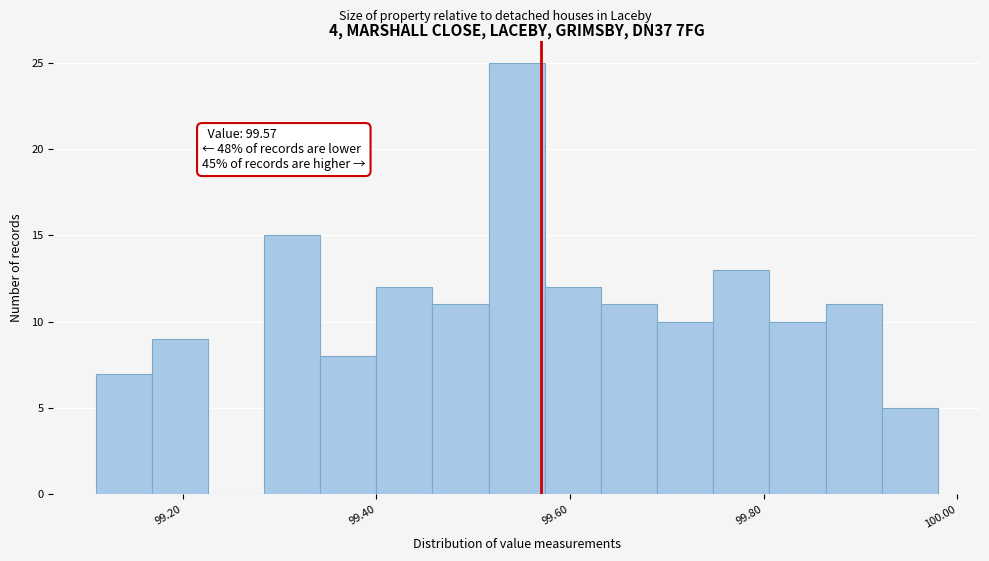

Read against the x-axis, roughly where is the centre of the tallest bar?

99.54